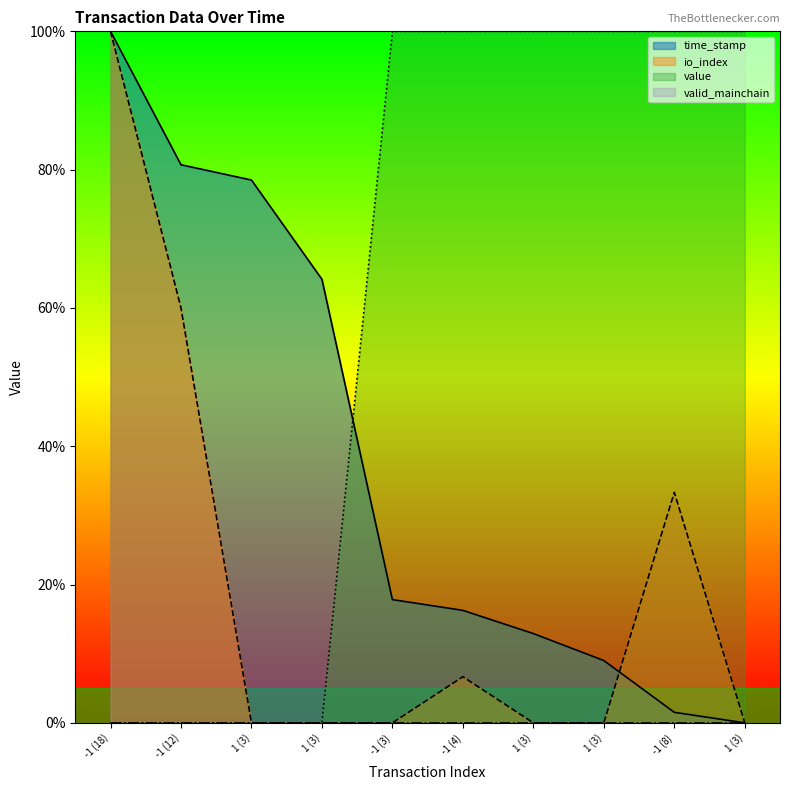

Is it true that time_stamp equals 27.2 at -1 (3)?

False